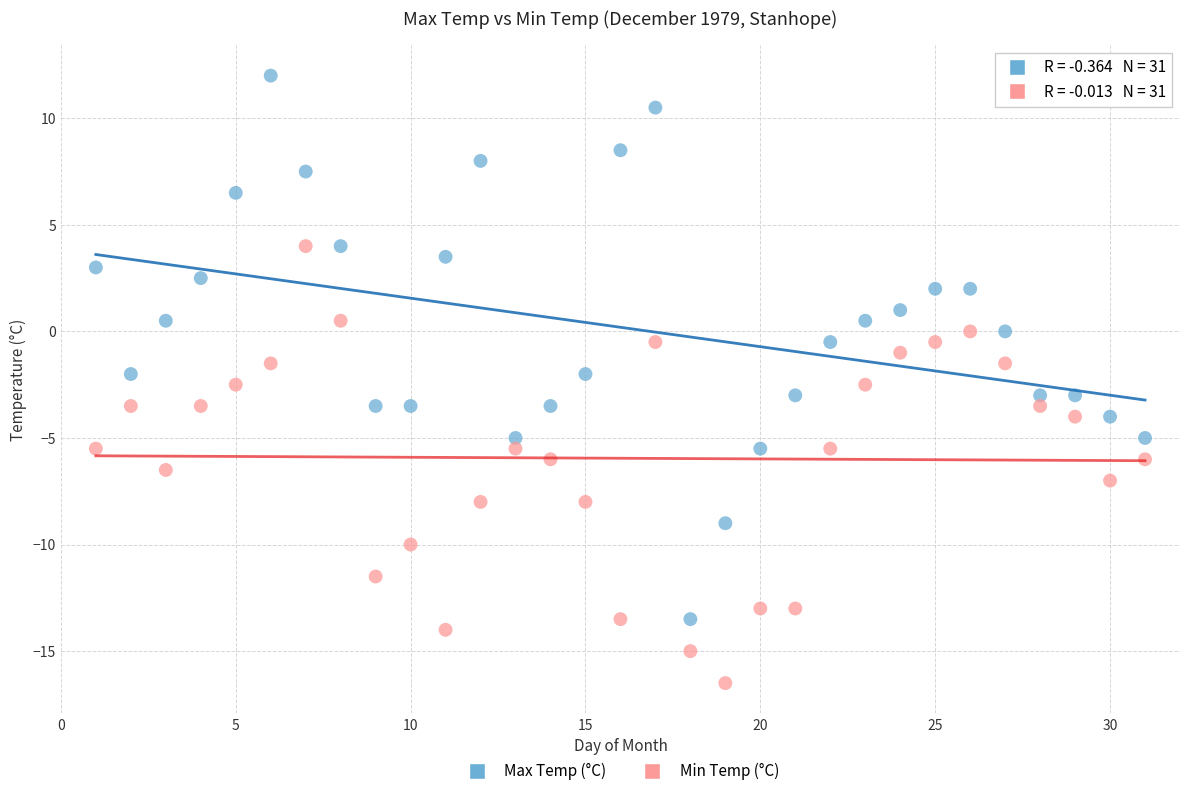

Which series has the largest Y range (max minus min)?

Max Temp (°C)